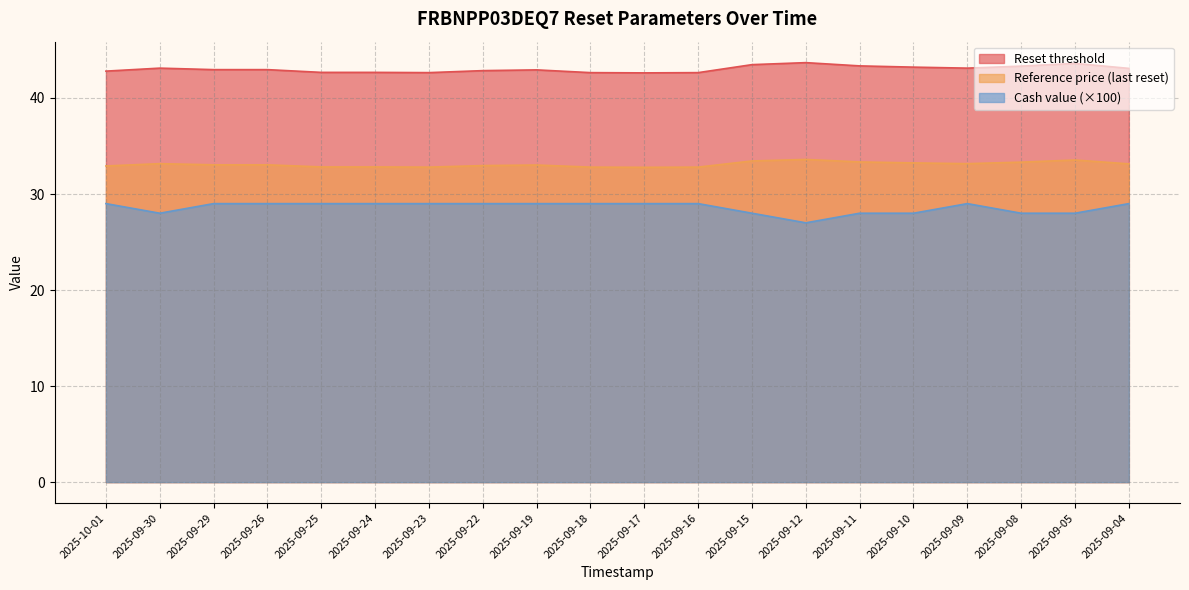

What is the label of the 11th point from the right?

2025-09-18